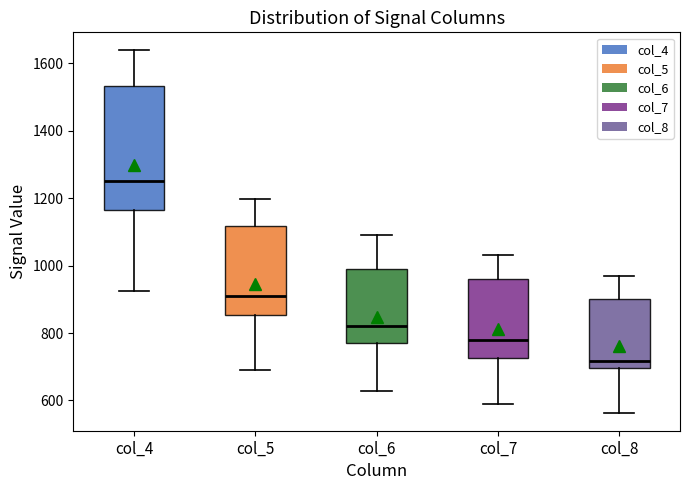

Comparing the boxes themselves (not the whiskers), which one is the tallest?

col_4